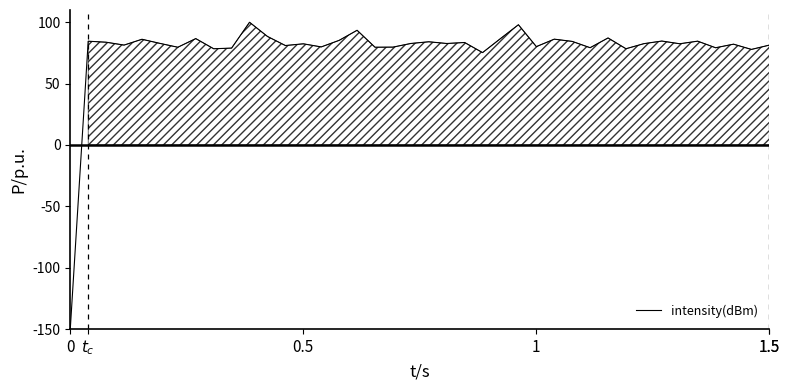

What is the difference between the maximum and minimum values?

250.0